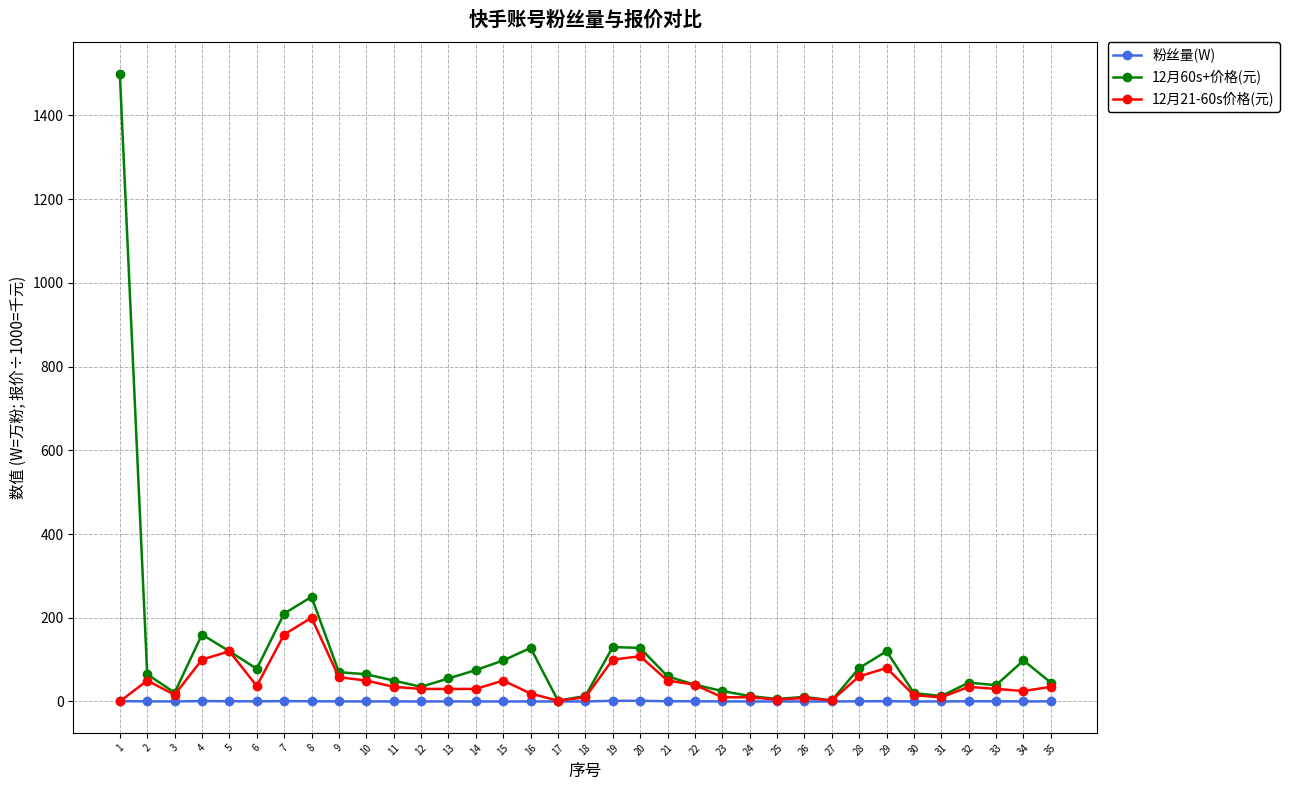

True or false: 12月21-60s价格(元) has more than 1 points higher than both neighbors.

True